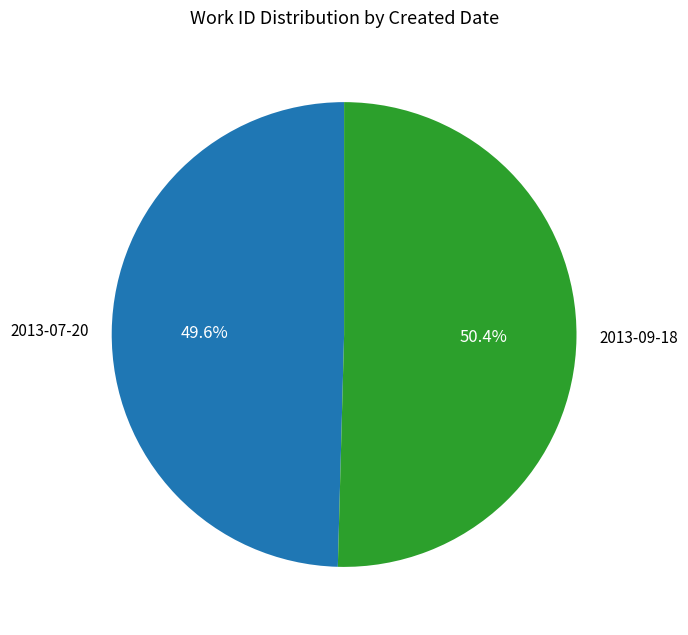

To the nearest percent, what is the difference between the largest and smallest slice percentages?

1%